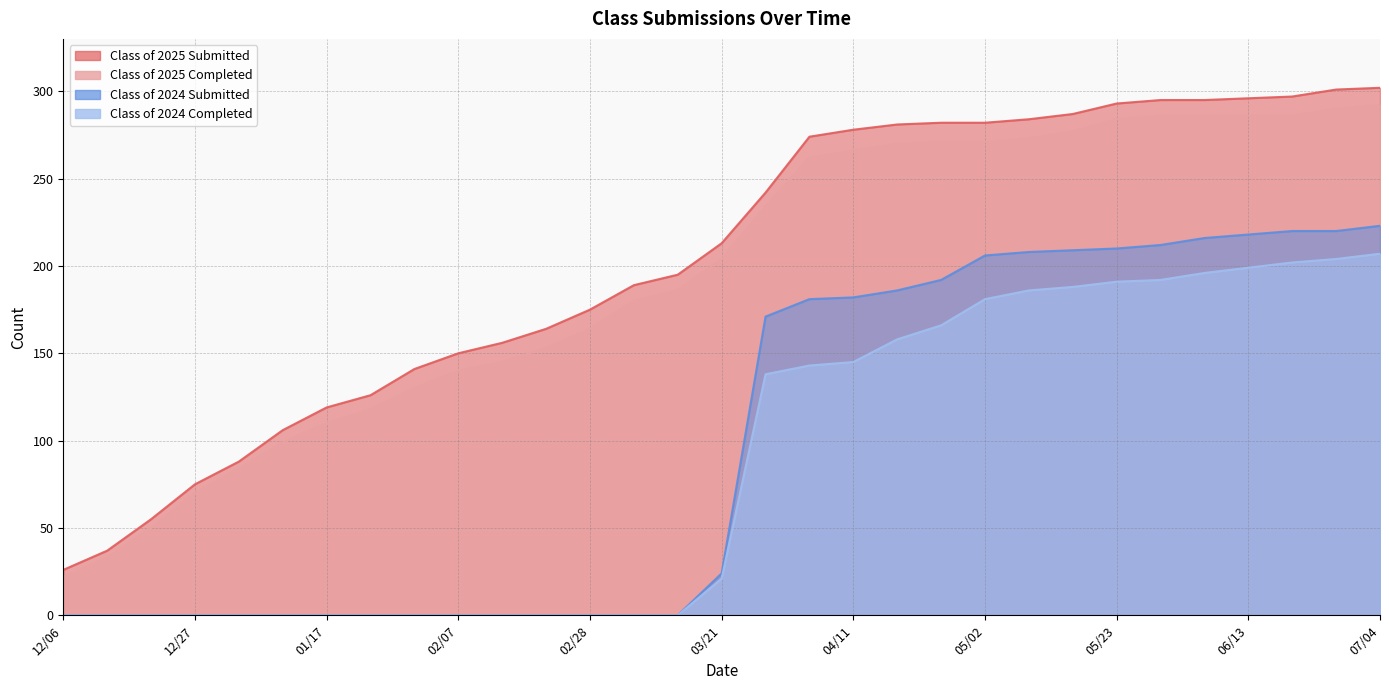

What is the total value across all series at 12/20?

105